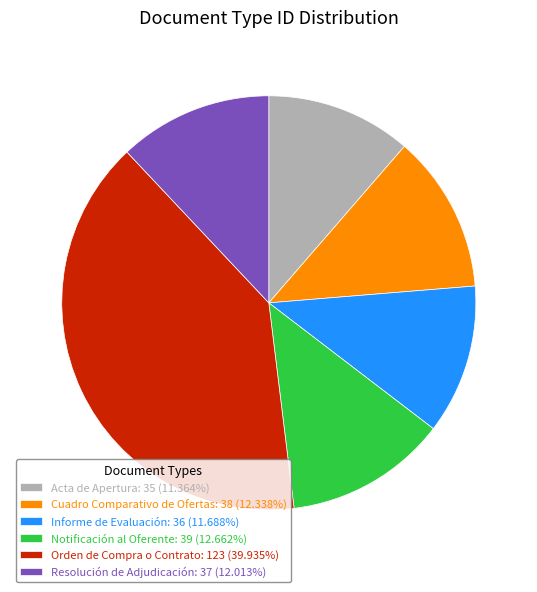

Does any single category account for the majority?

No